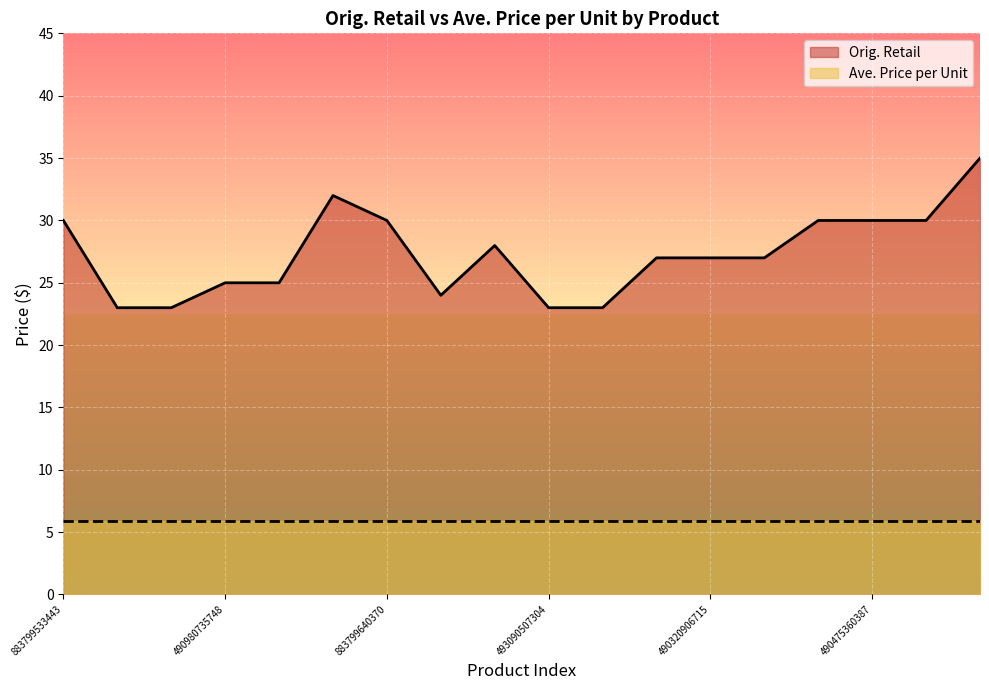

True or false: the data has more than 0 interior local peaks.

True